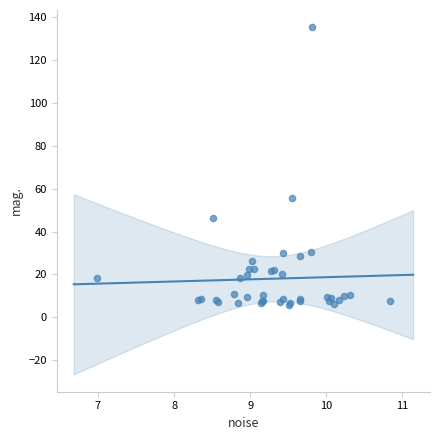

What Y value in the scatter plot is closest to 70?

55.8